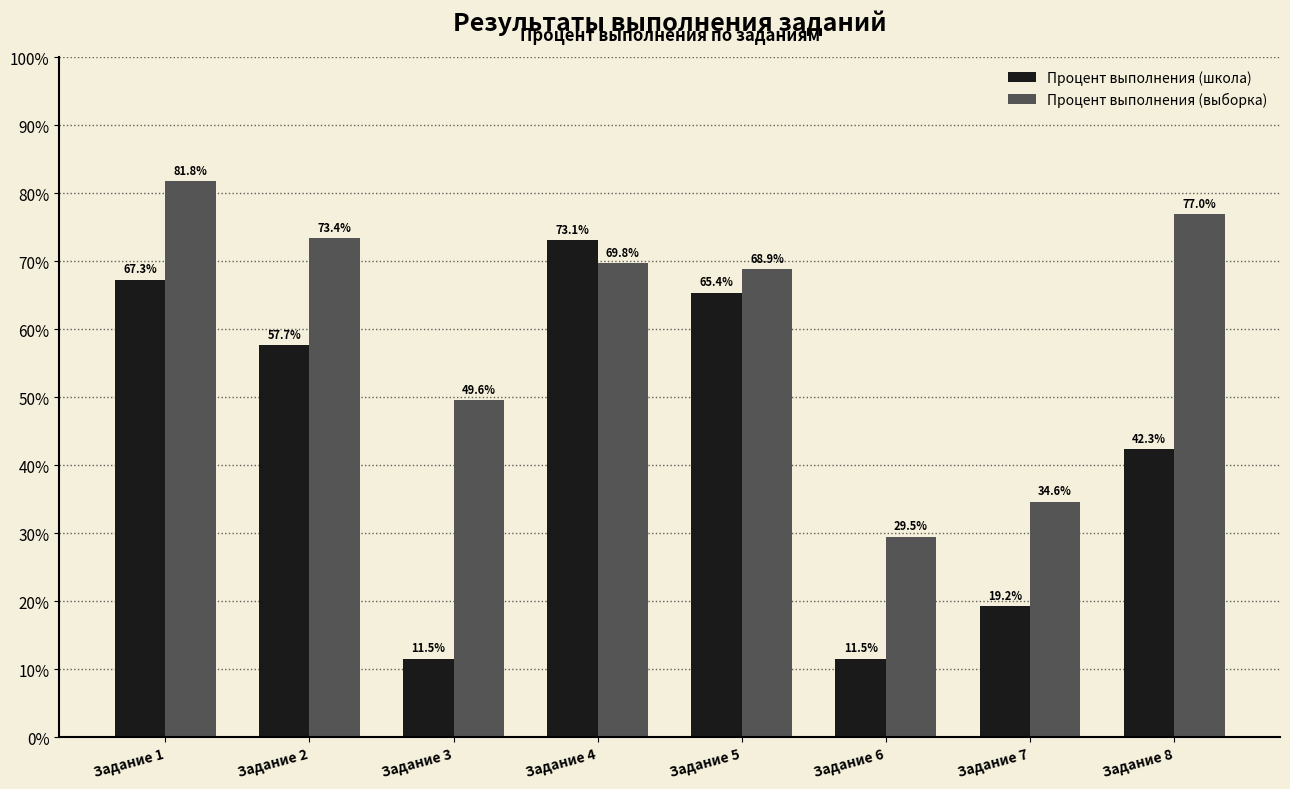

What is the maximum value for Процент выполнения (школа)?

73.1